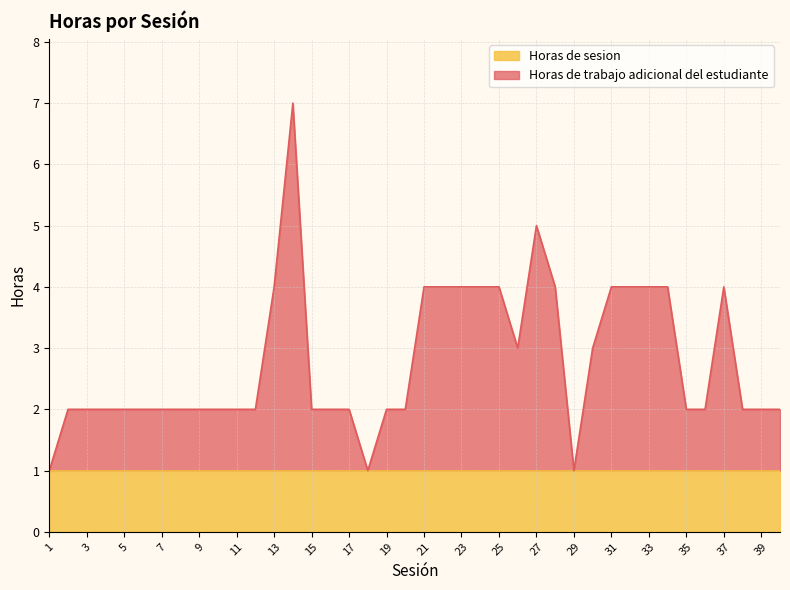

Rank the categories by value from lowest to highest.

1, 18, 29, 2, 3, 4, 5, 6, 7, 8, 9, 10, 11, 12, 15, 16, 17, 19, 20, 35, 36, 38, 39, 40, 26, 30, 13, 21, 22, 23, 24, 25, 28, 31, 32, 33, 34, 37, 27, 14